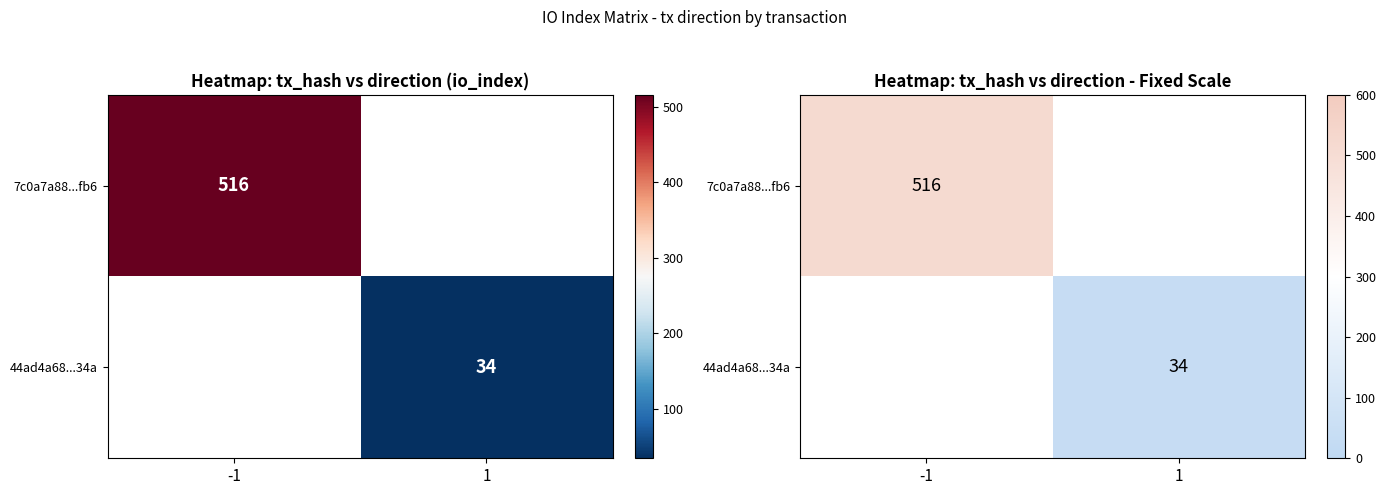

What is the smallest value displayed?

34.0